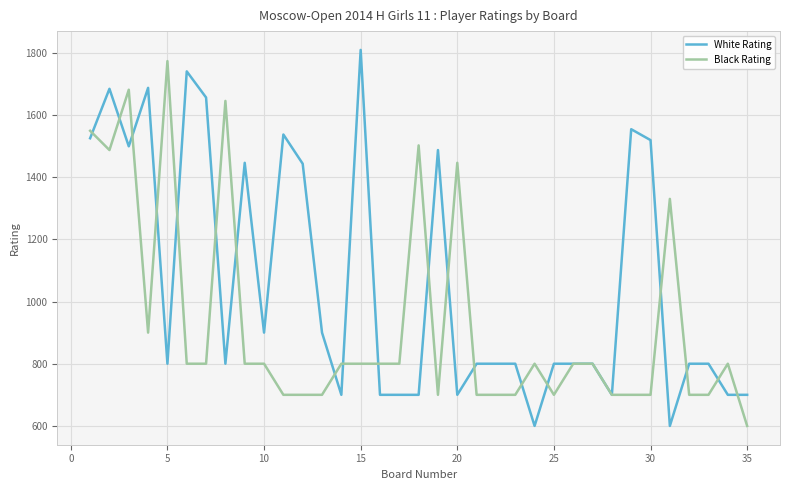

Which series has the largest total across all categories?

White Rating